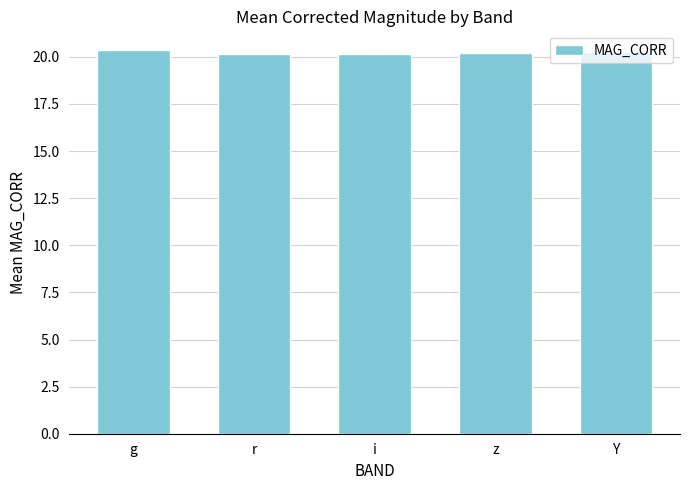

Approximately how many times larger is the value at Y compared to g?

1.0